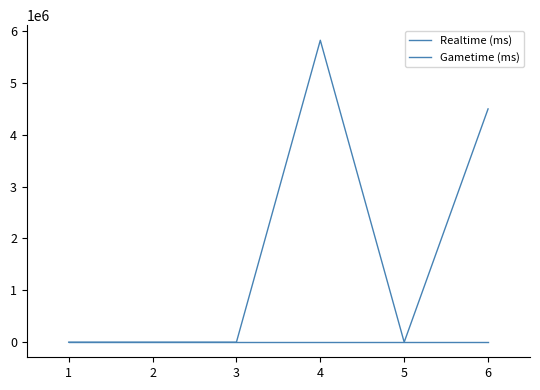

True or false: Realtime (ms) and Gametime (ms) intersect in this chart.

False